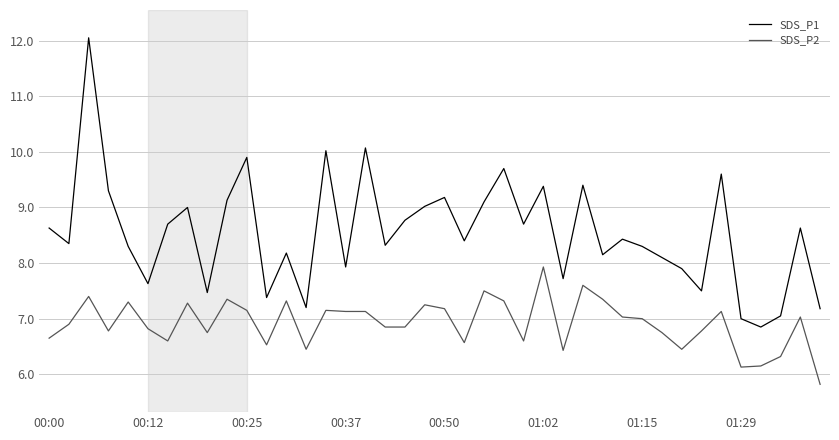

How many lines are shown in the chart?

2